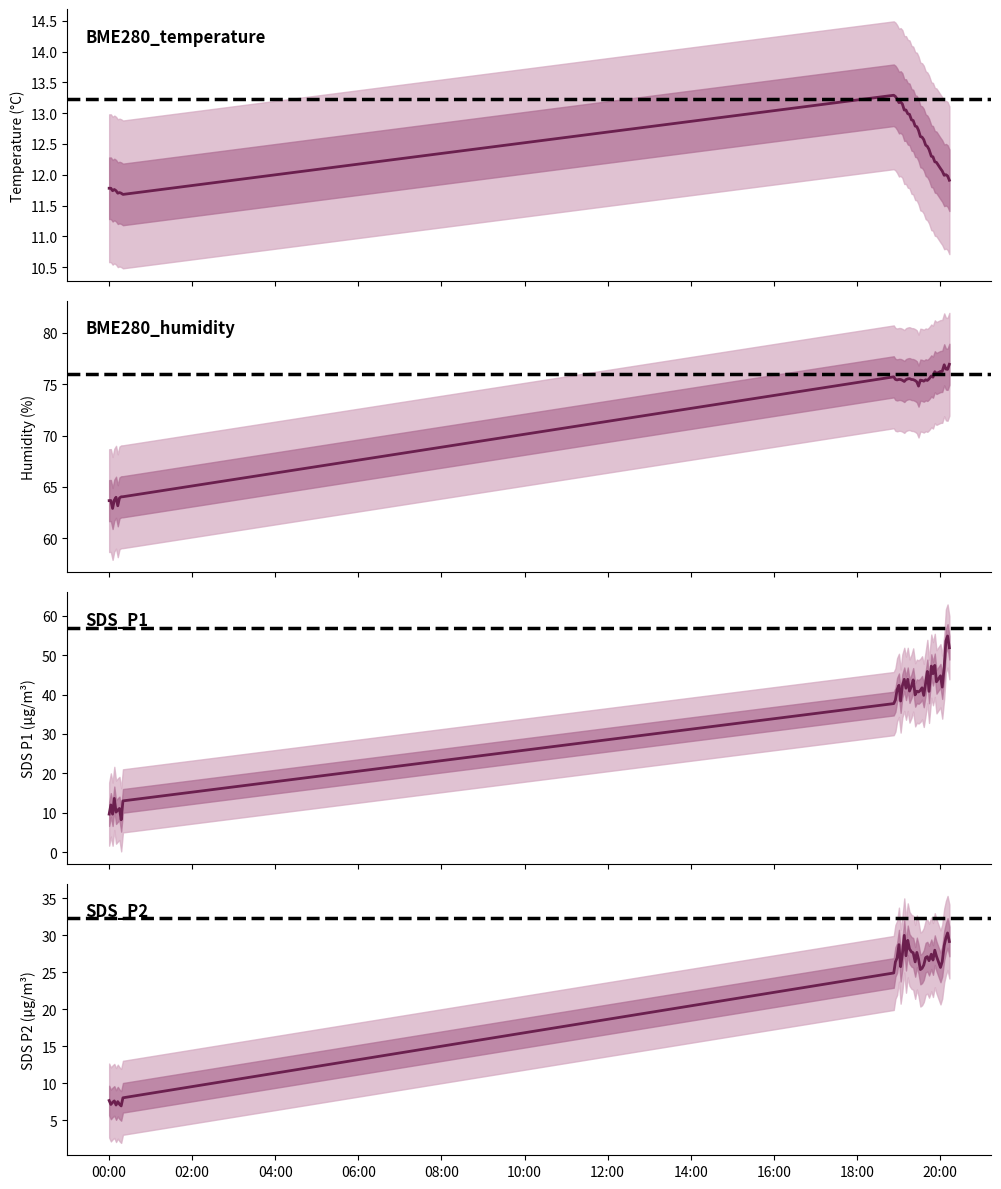

Is this an area chart (filled region under the line)?

No